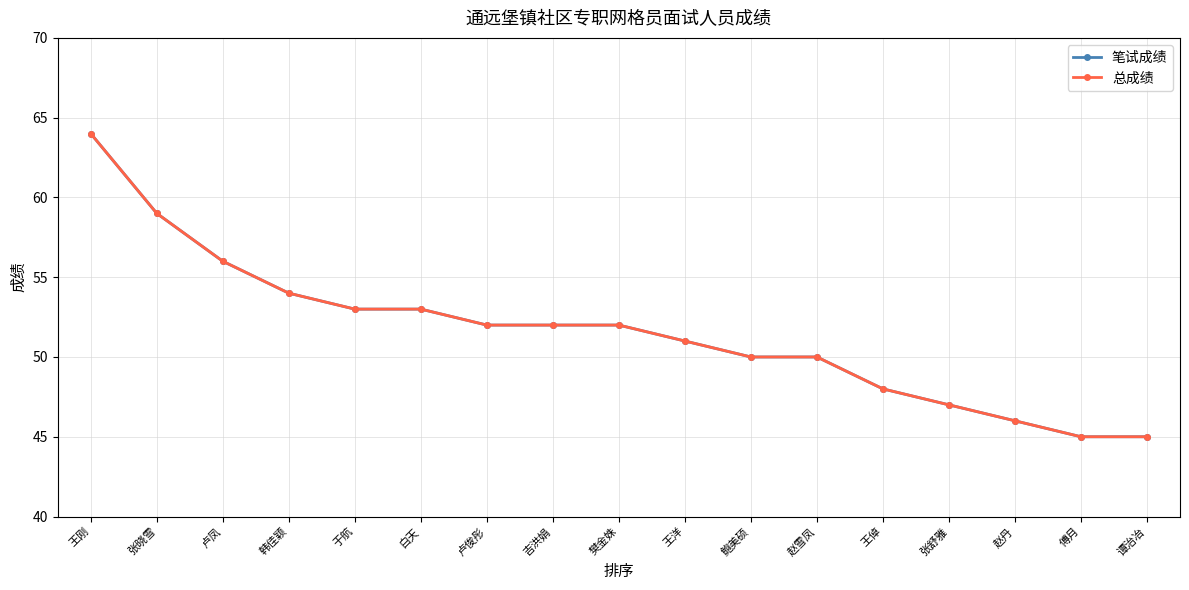

What is the total value across all series at 卢凤?

112